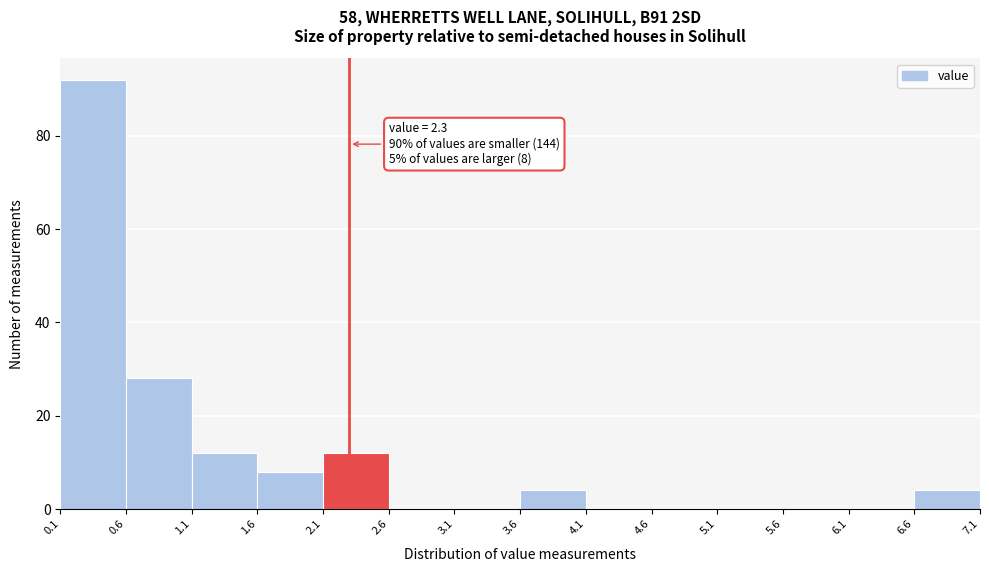

Which range on the x-axis has the tallest bar?

0.1 to 0.6